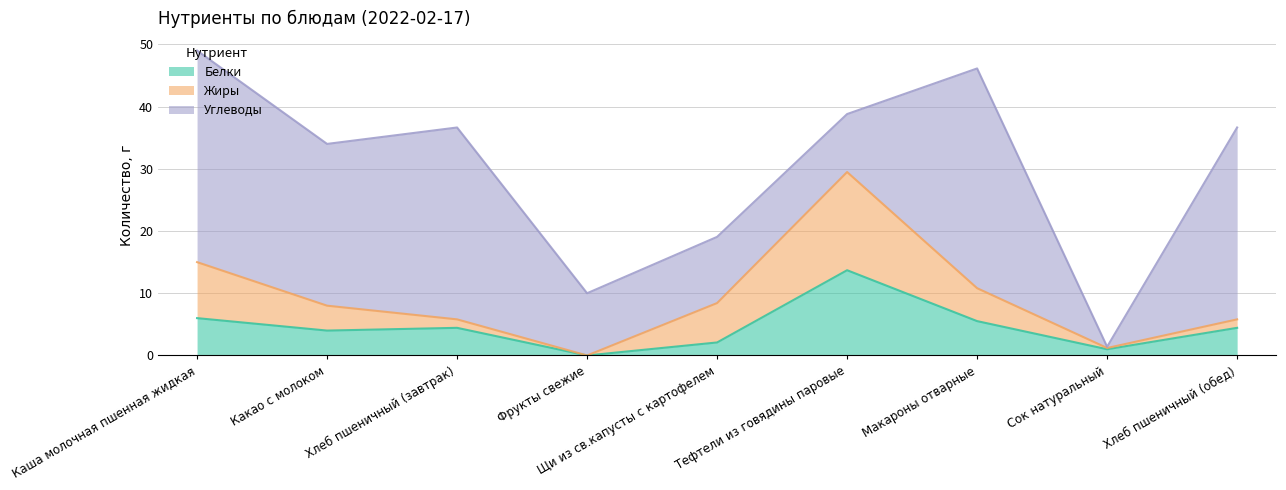

What is the label of the 2nd point from the left?

Какао с молоком